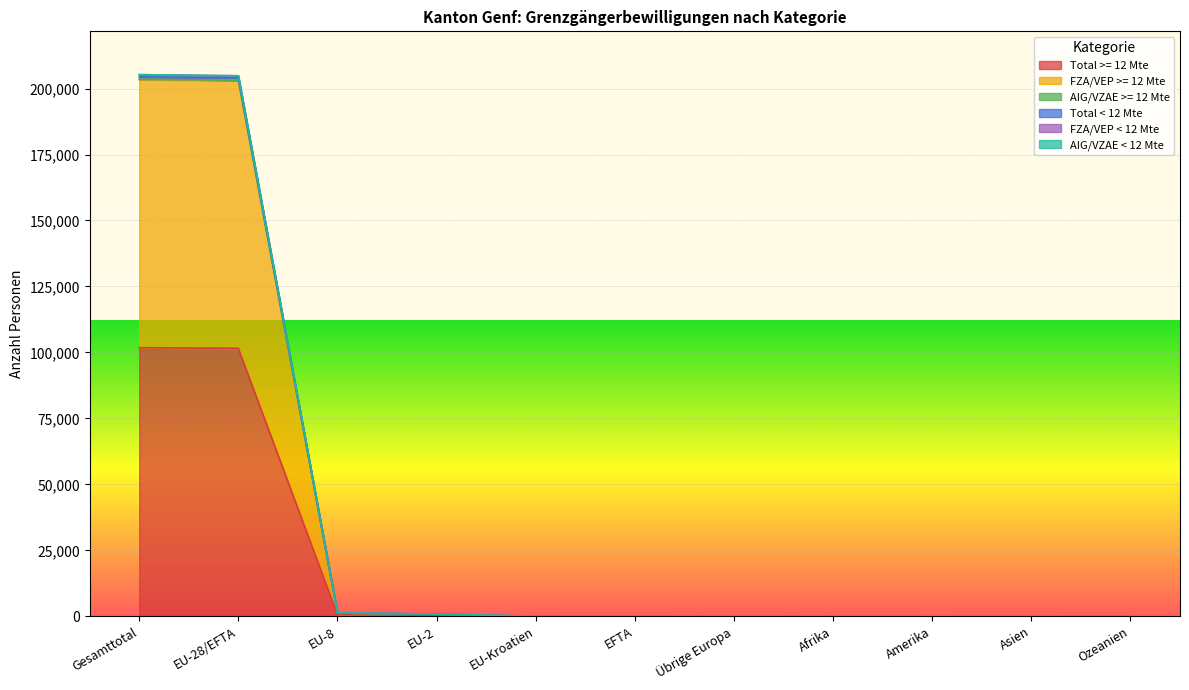

Which has a higher value, Gesamttotal or EU-28/EFTA?

Gesamttotal